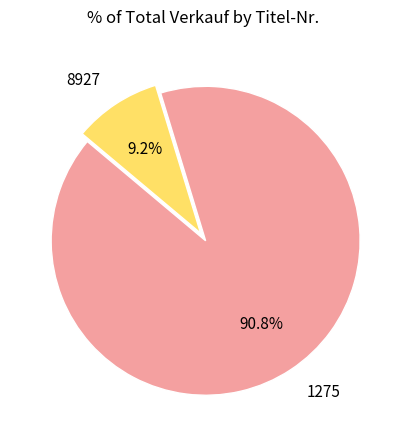

To the nearest percent, what is the combined percentage of 1275 and 8927?

100%